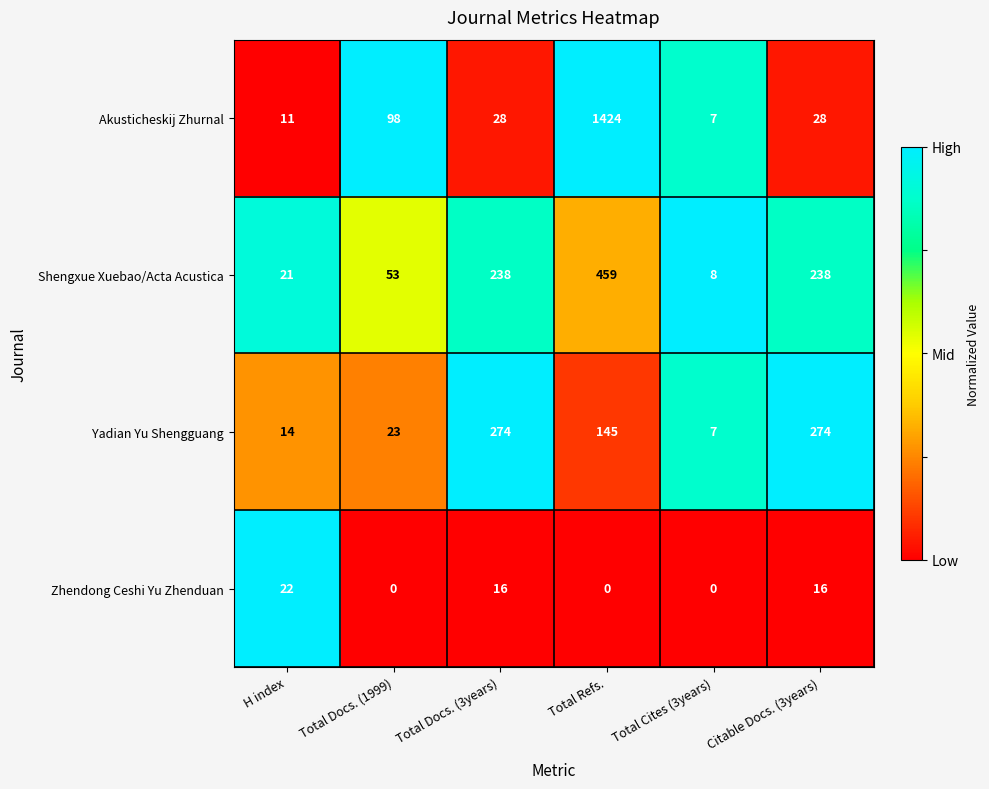

List the series in order of their peak value, lowest first.

Zhendong Ceshi Yu Zhenduan, Yadian Yu Shengguang, Shengxue Xuebao/Acta Acustica, Akusticheskij Zhurnal